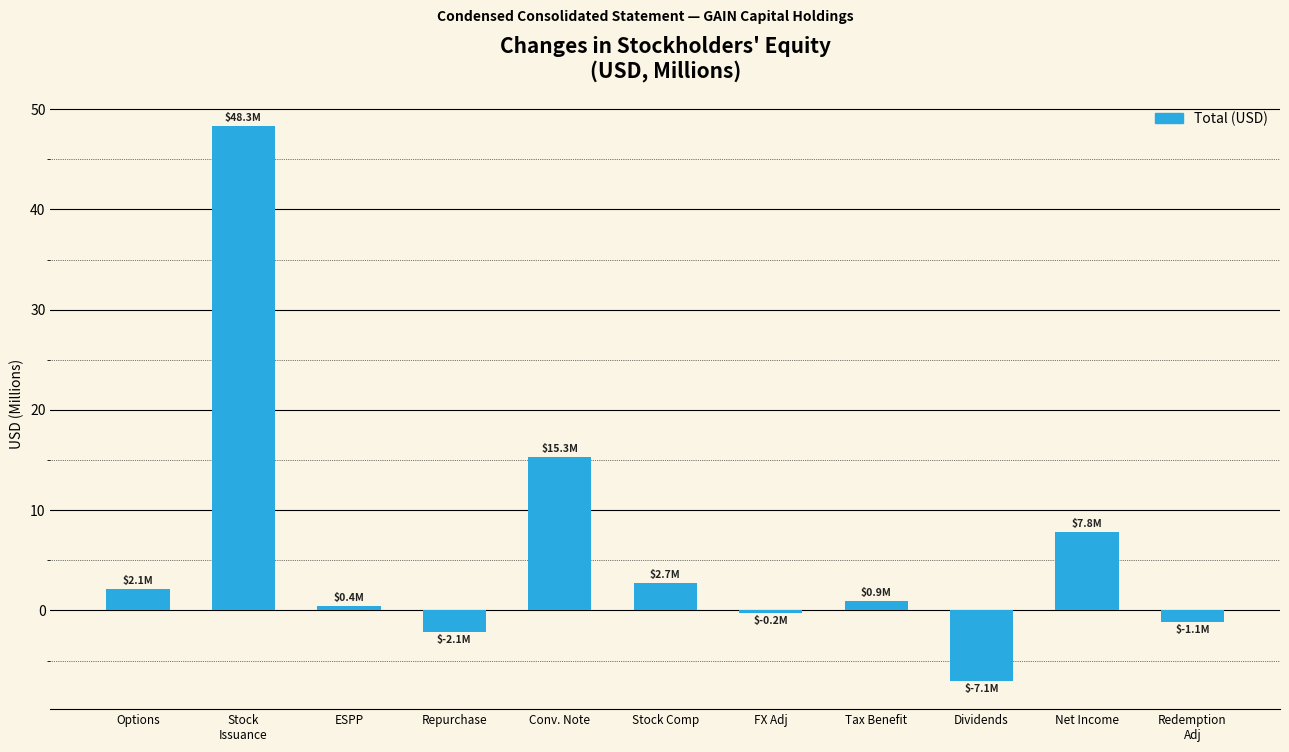

What is the difference between the maximum and minimum values?

55.4